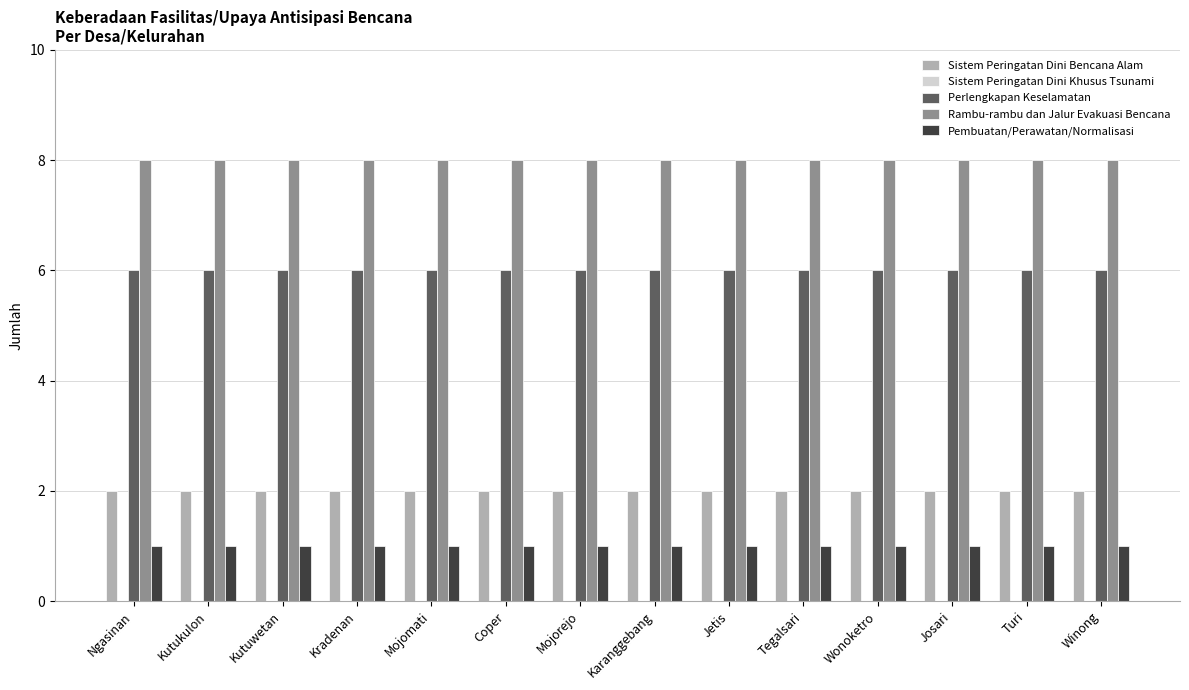

Rank the series by their maximum value, from highest to lowest.

Rambu-rambu dan Jalur Evakuasi Bencana, Perlengkapan Keselamatan, Sistem Peringatan Dini Bencana Alam, Pembuatan/Perawatan/Normalisasi